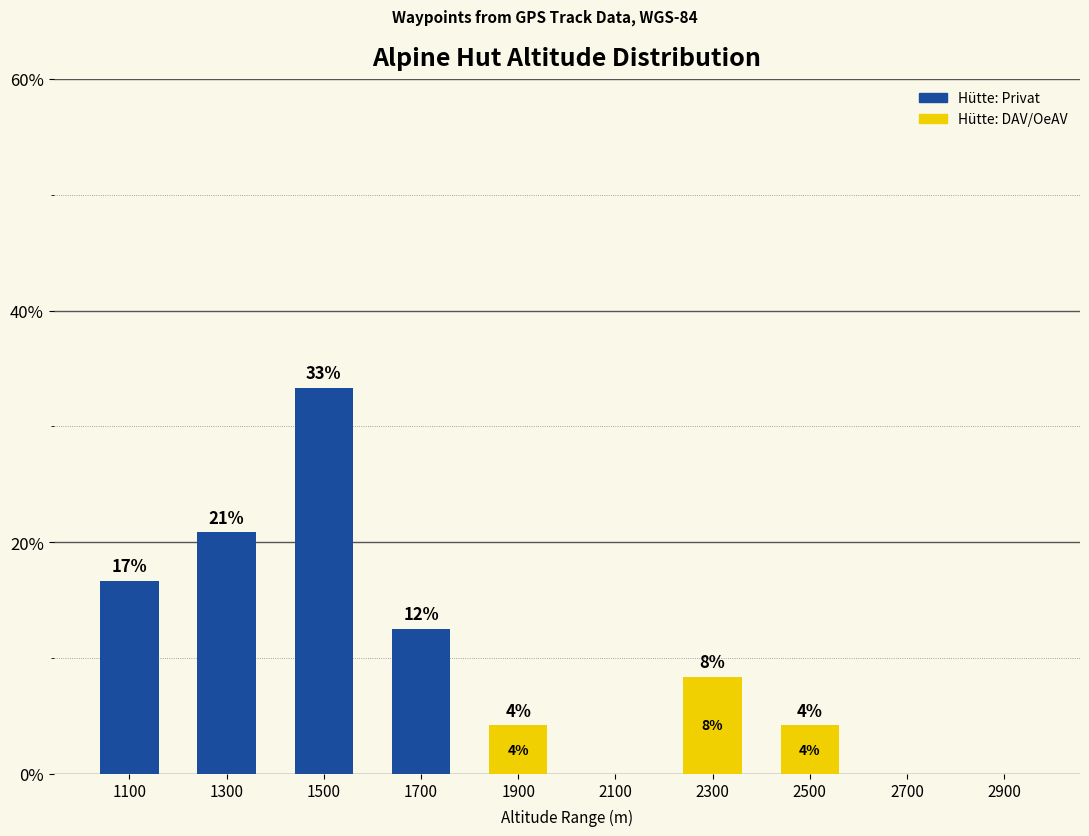

At which category is the sum across all series the highest?

1500